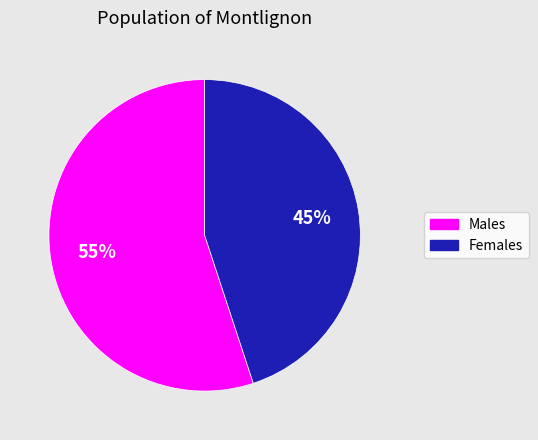

Does any single category account for the majority?

Yes